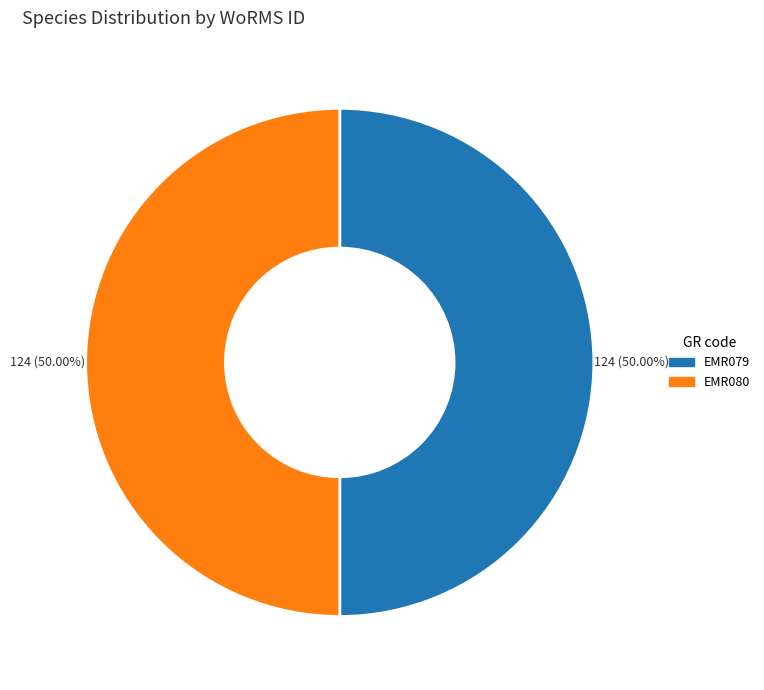

The EMR079 slice represents 50% of the pie. True or false?

True